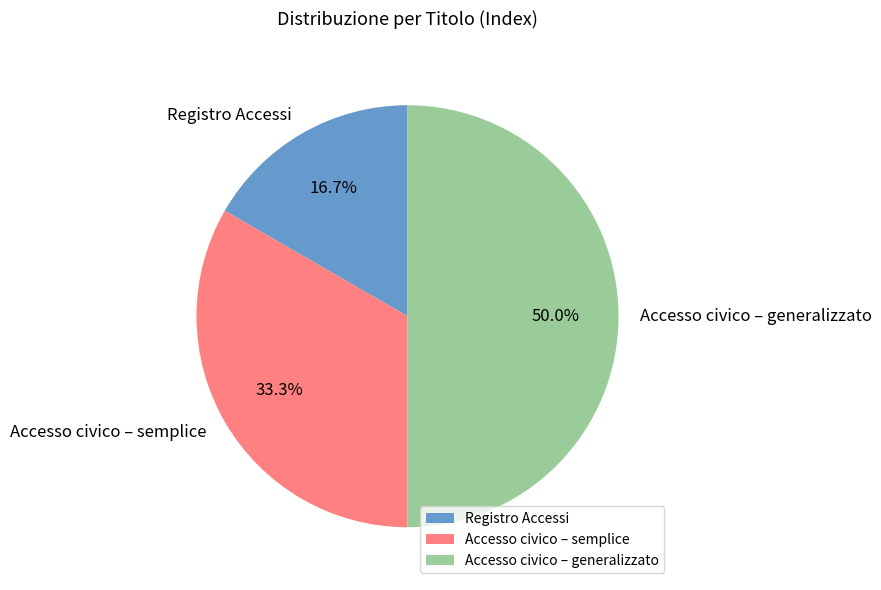

What portion of the pie excludes Accesso civico – generalizzato?

50.0%